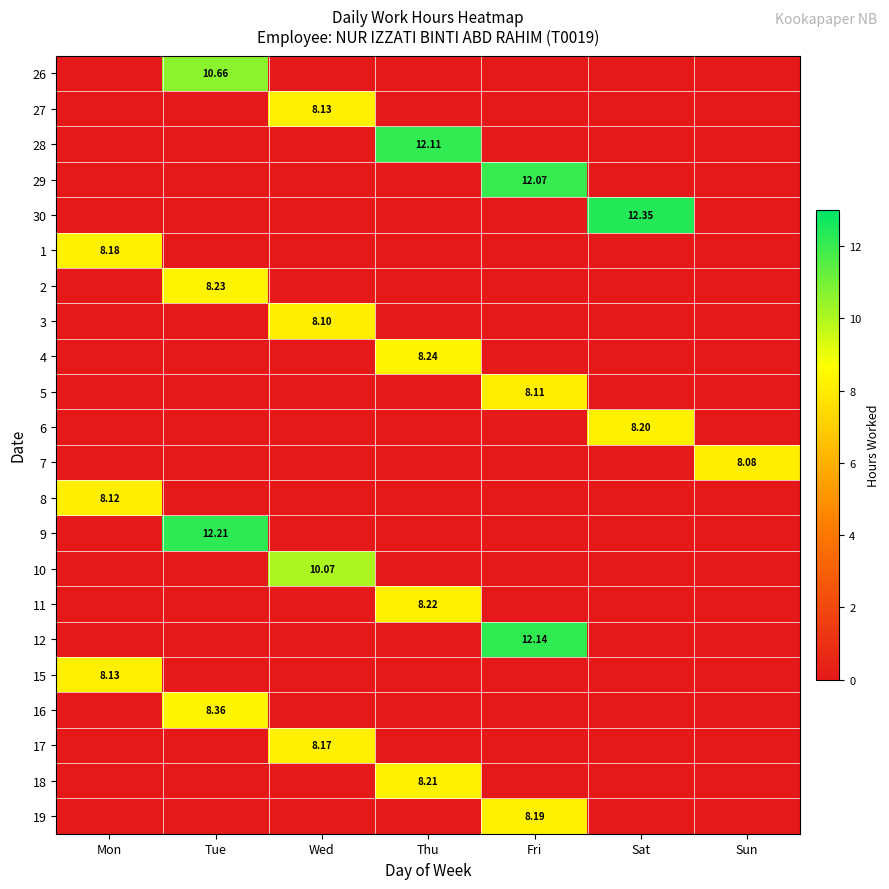

At which category is the sum across all series the highest?

Fri